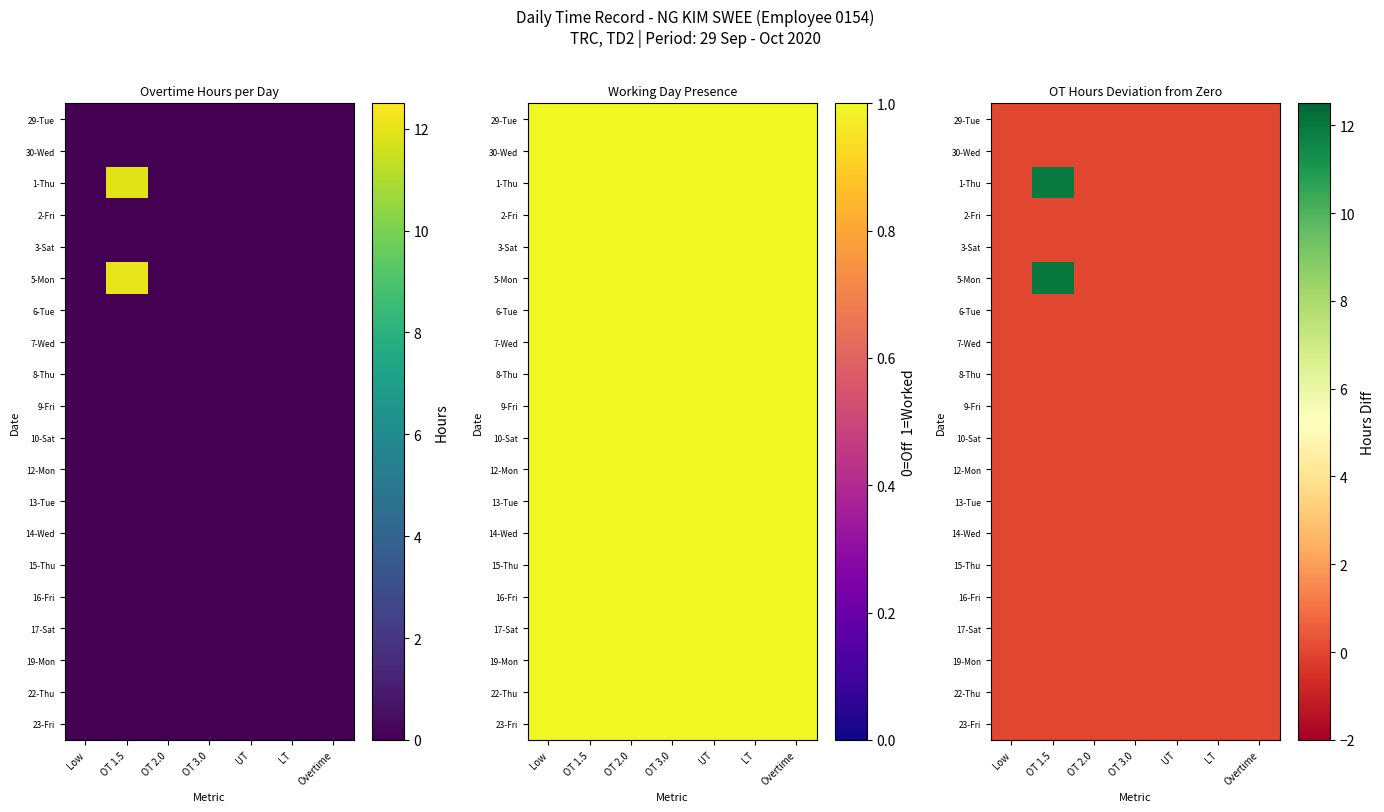

Is it true that 3-Sat equals 0.0 at OT 3.0?

True